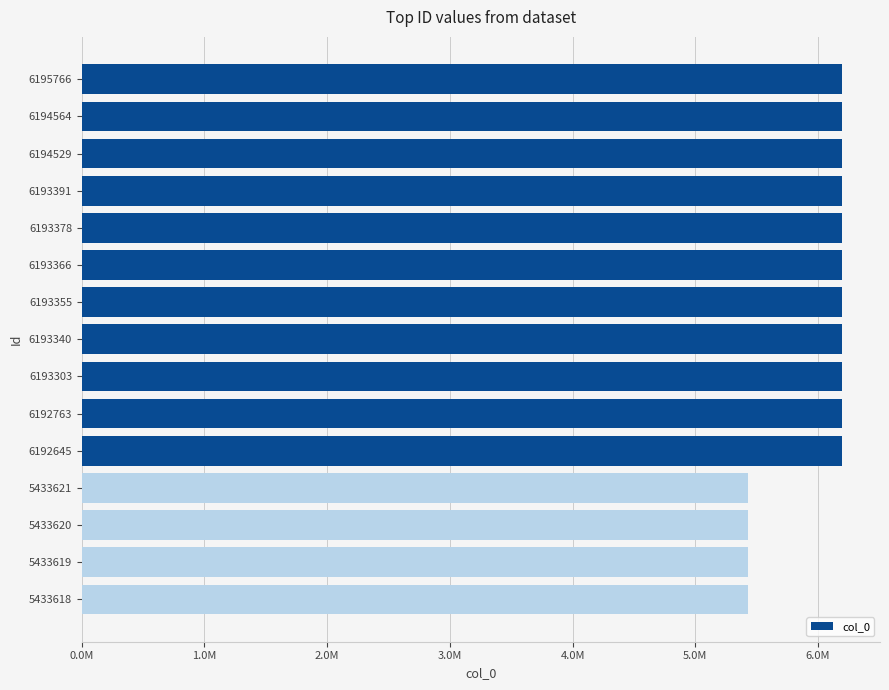

Does the chart contain any negative values?

No